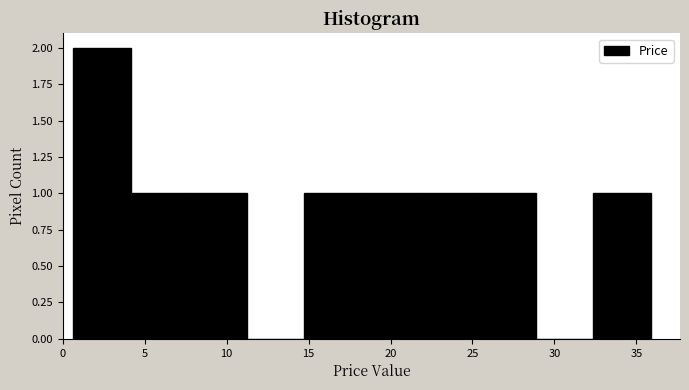

What is the height of the bar covering 22.0 to 25.5 on the x-axis? Neither the bar edges nor the heights are printed on the chart, so give them approximately, as read against the axes.

1